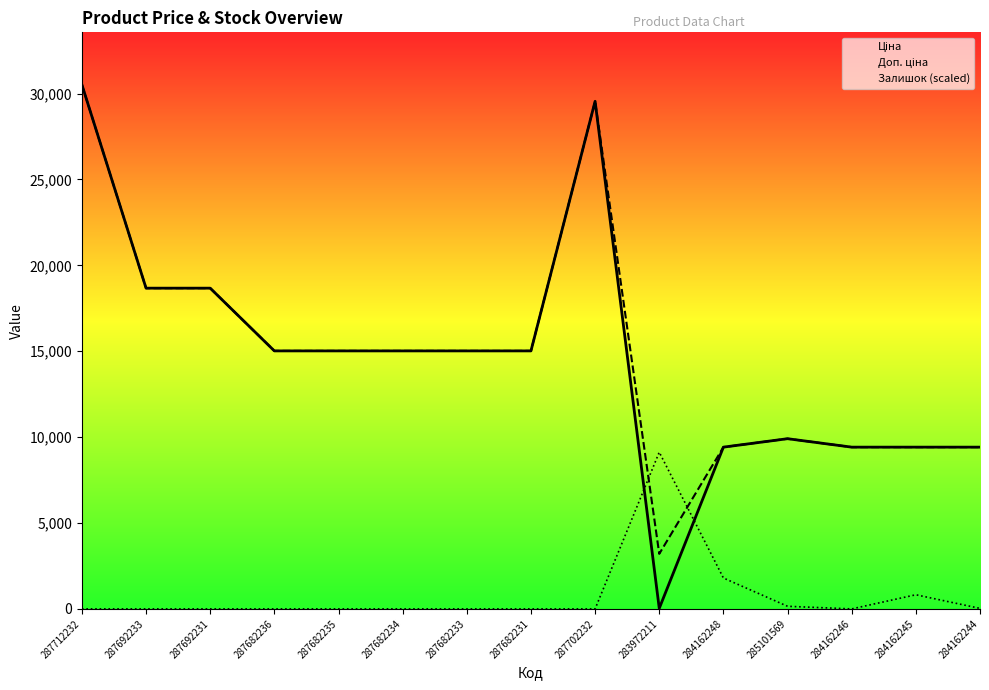

At which label is Залишок (scaled) closest to 4561?

284162248